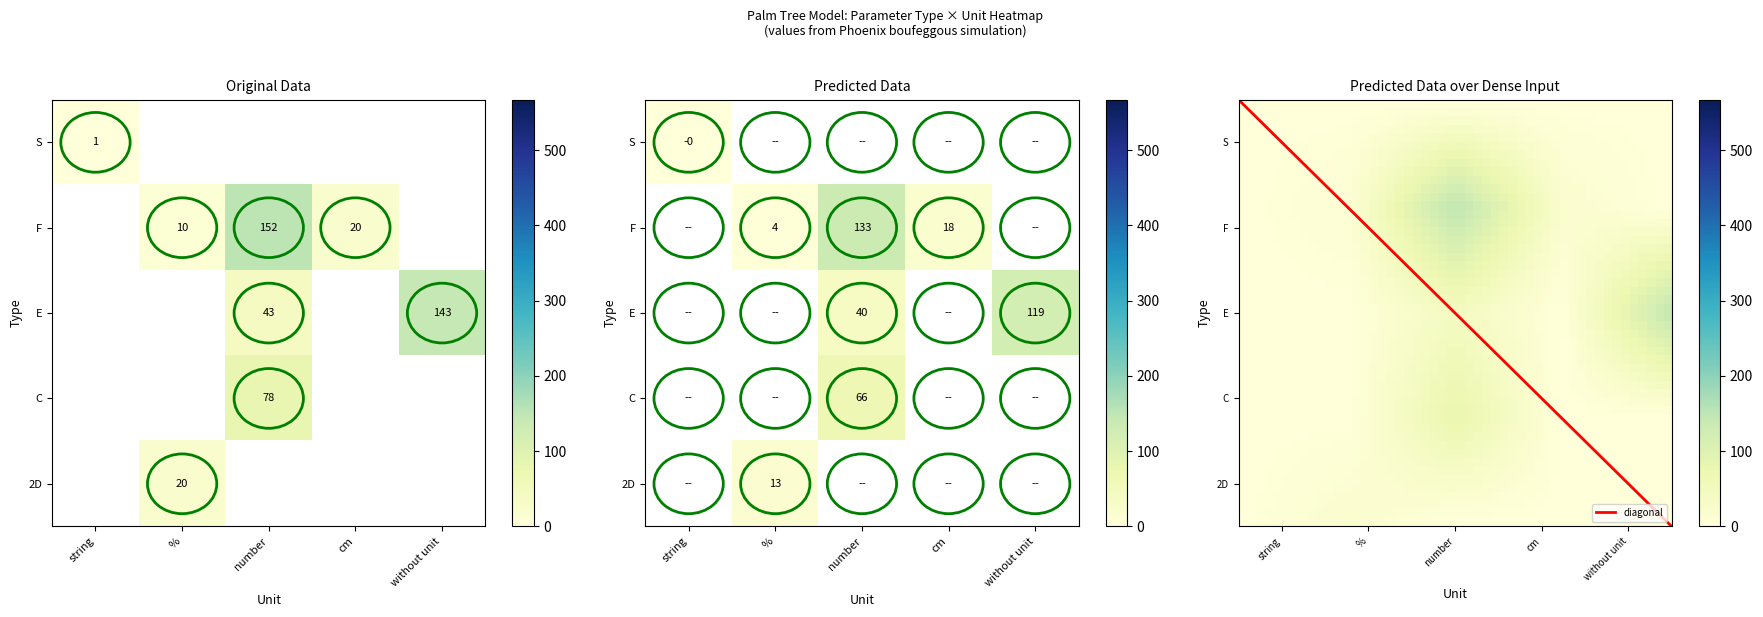

Which series changed the most between 5 and 9?

C